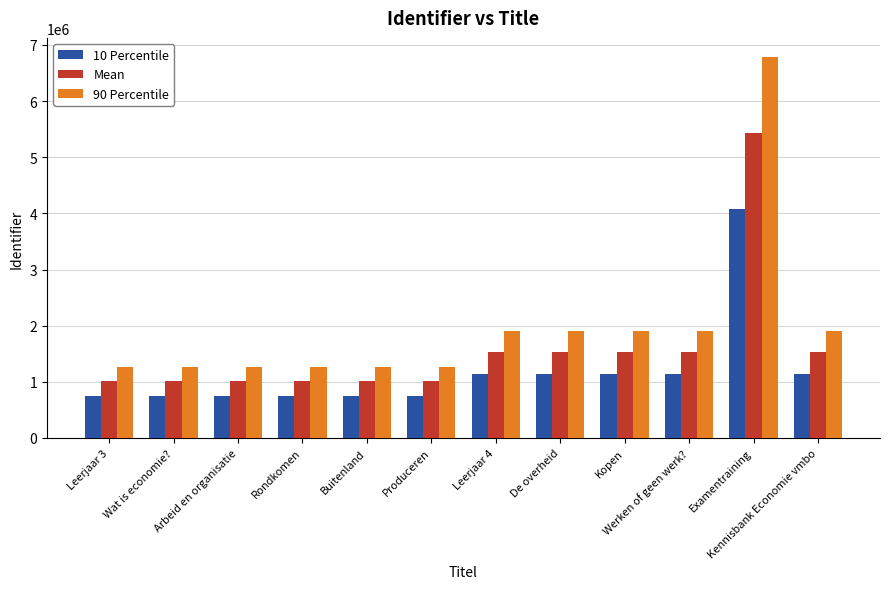

How many groups of bars are there?

12